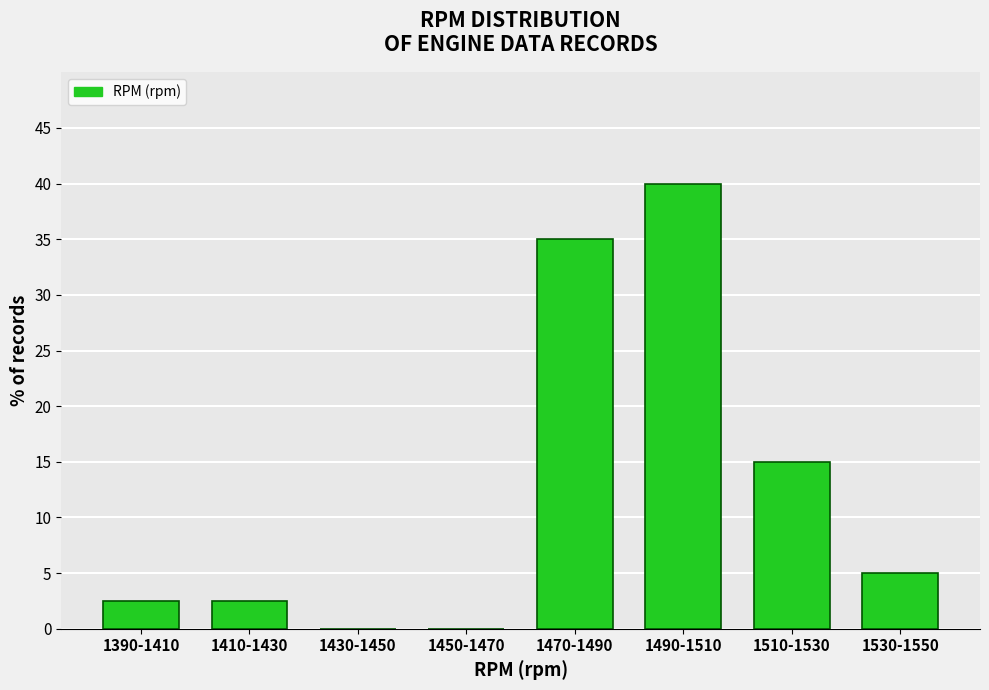

Reading left to right, extract all data points from this chart.

1390-1410=2.5	1410-1430=2.5	1430-1450=0.0	1450-1470=0.0	1470-1490=35.0	1490-1510=40.0	1510-1530=15.0	1530-1550=5.0